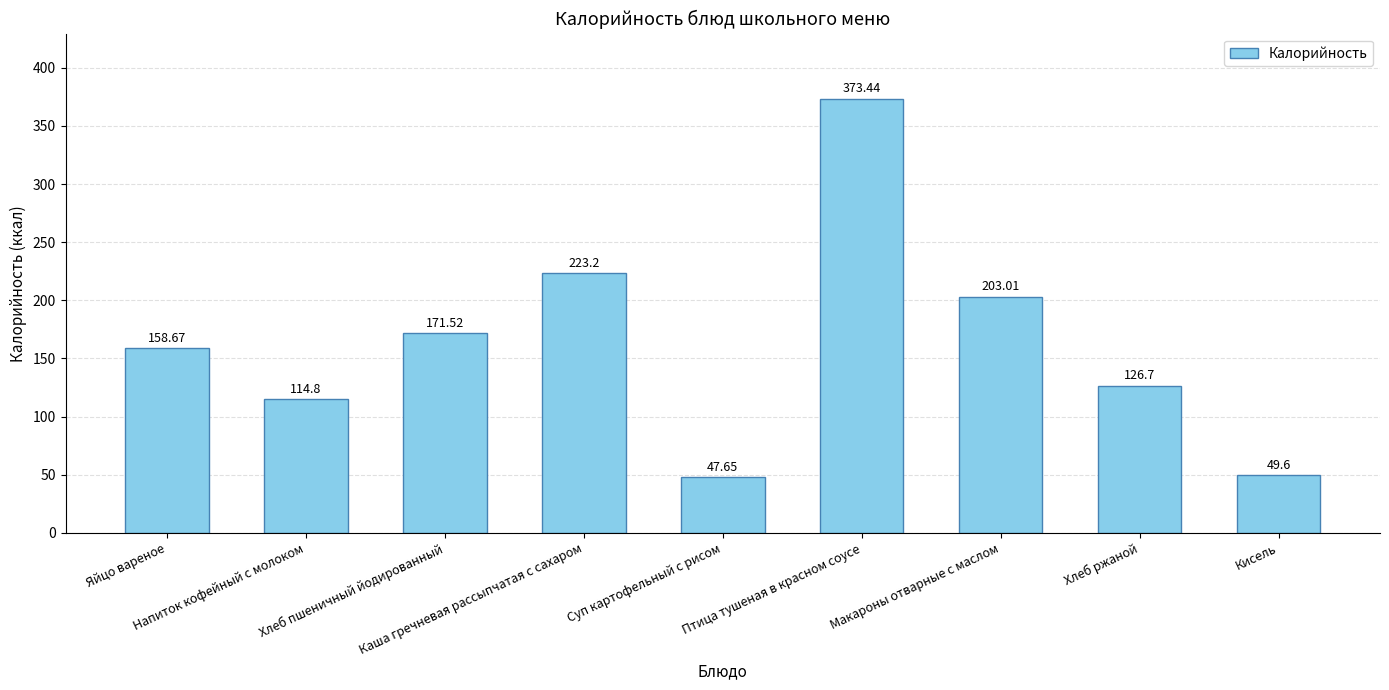

Rank the categories by value from highest to lowest.

Птица тушеная в красном соусе, Каша гречневая рассыпчатая с сахаром, Макароны отварные с маслом, Хлеб пшеничный йодированный, Яйцо вареное, Хлеб ржаной, Напиток кофейный с молоком, Кисель, Суп картофельный с рисом